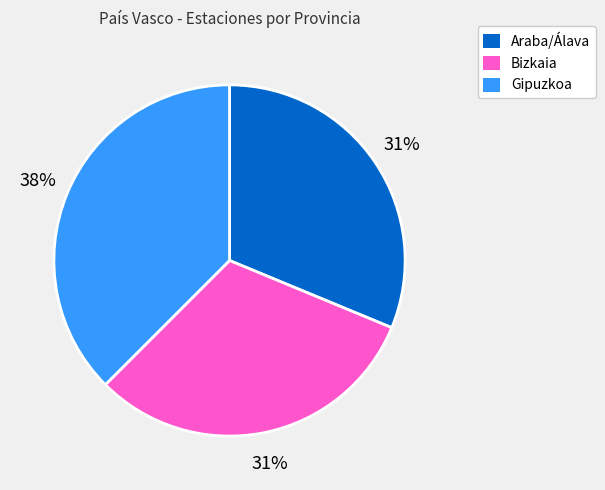

True or false: Araba/Álava accounts for 45% of the total.

False